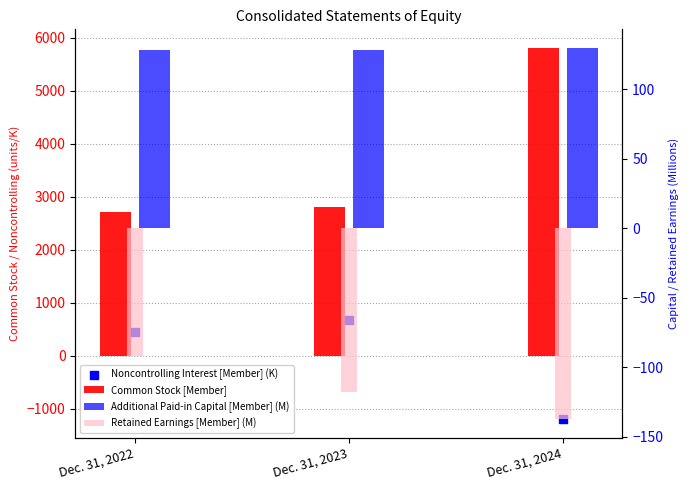

What are all the series names shown in the legend?

Common Stock [Member], Noncontrolling Interest [Member] (K), Additional Paid-in Capital [Member] (M), Retained Earnings [Member] (M)